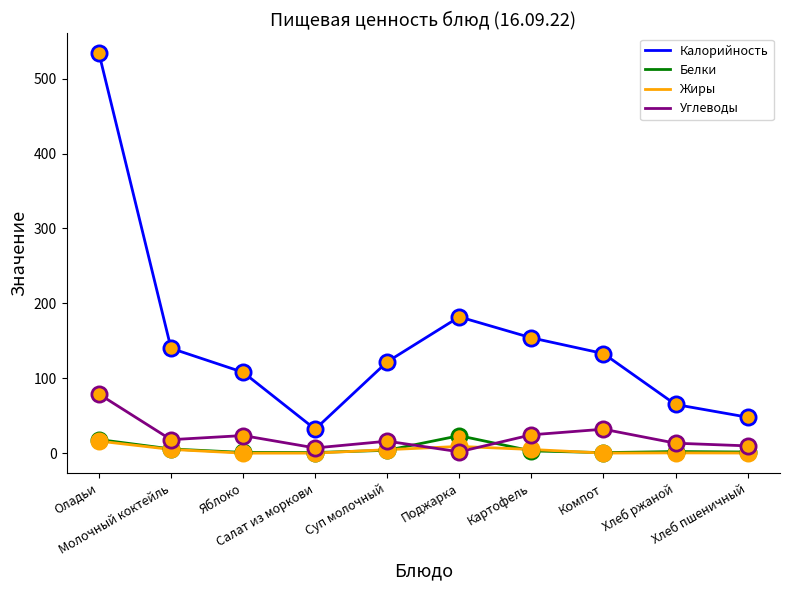

What is the total value across all series at Хлеб ржаной?

80.8